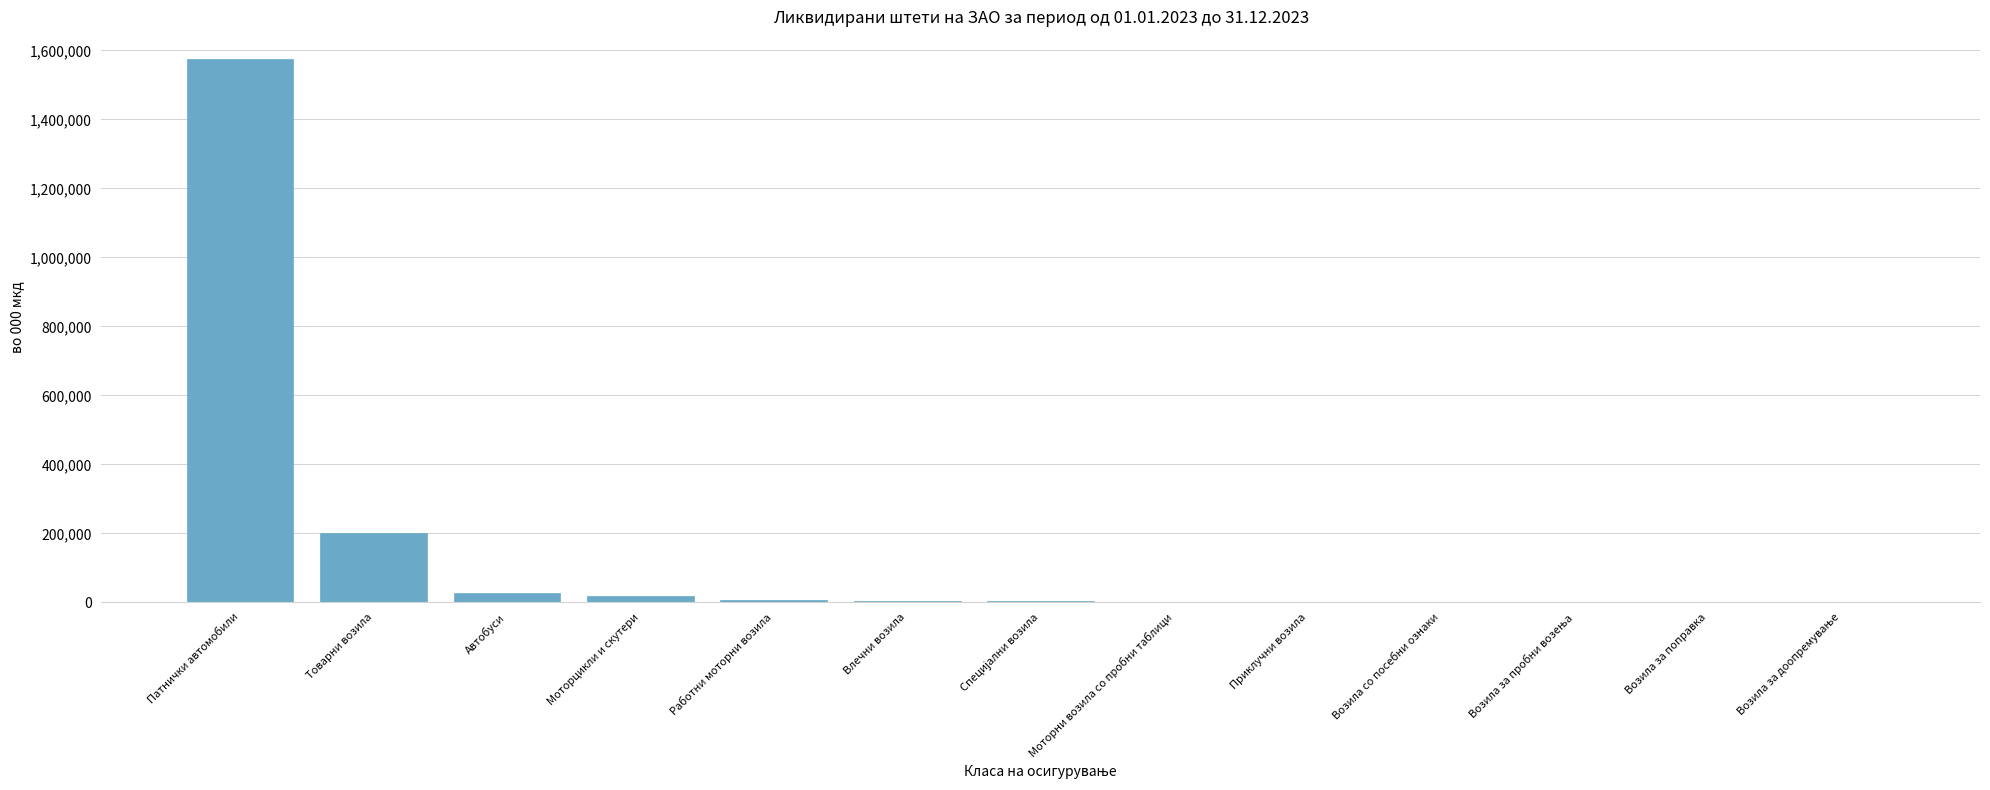

The chart shows a value of 201450.5 at Товарни возила. True or false?

True